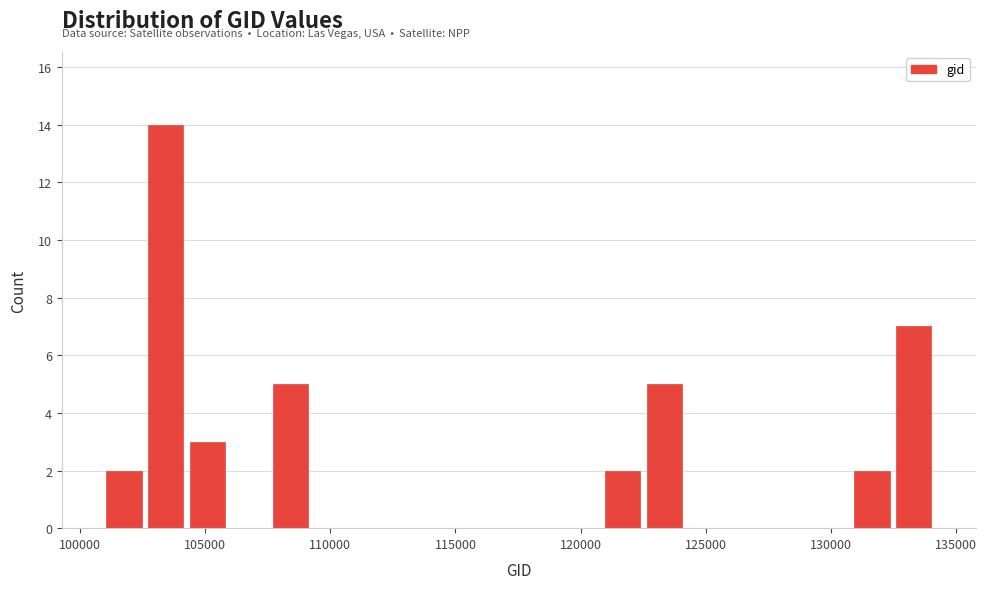

Around what value on the x-axis is the tallest bar? Give the approximate position of its centre, as read against the axis.

103500